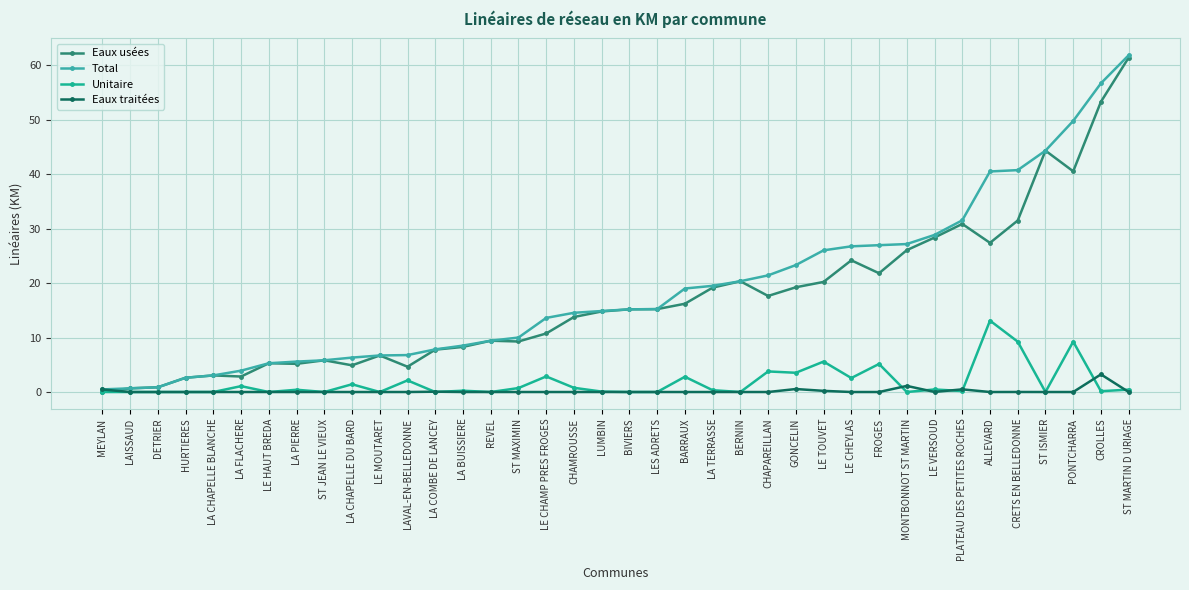

What is the label of the 27th point from the right?

LAVAL-EN-BELLEDONNE